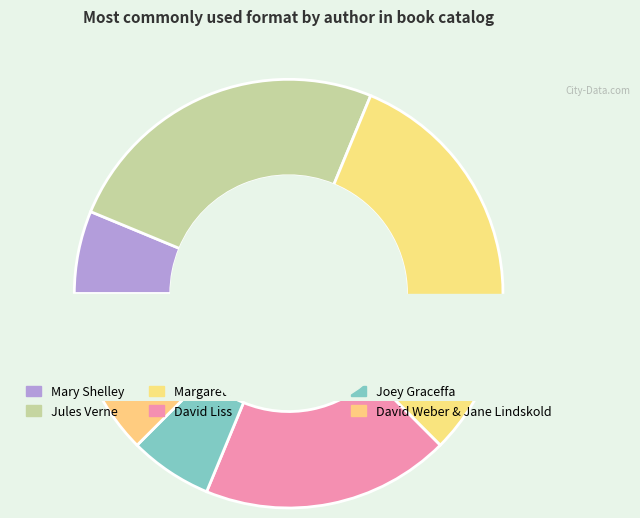

Do Joey Graceffa and David Liss together represent more than half of the pie?

No